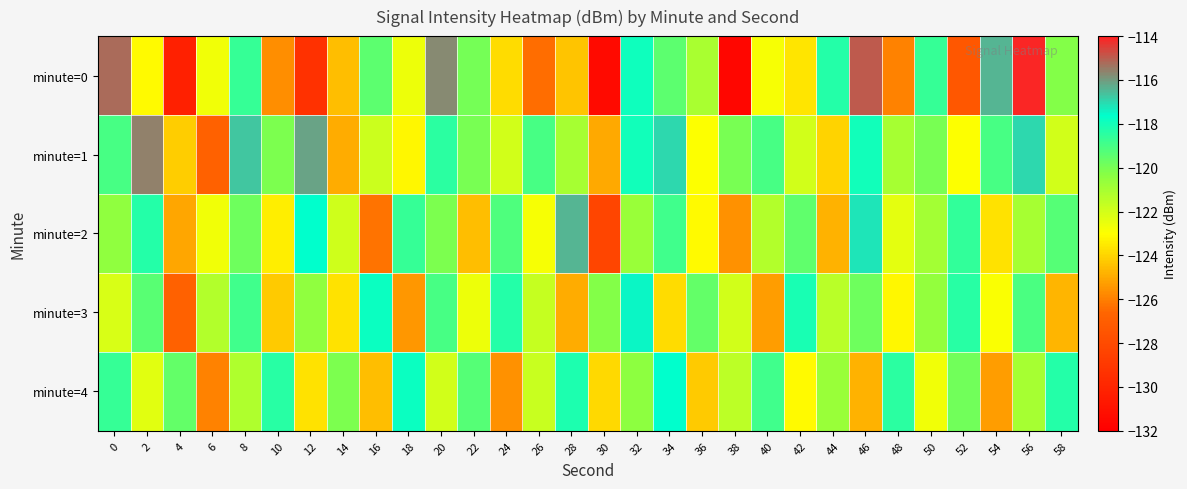

Which series has the largest range (max minus min)?

minute=0